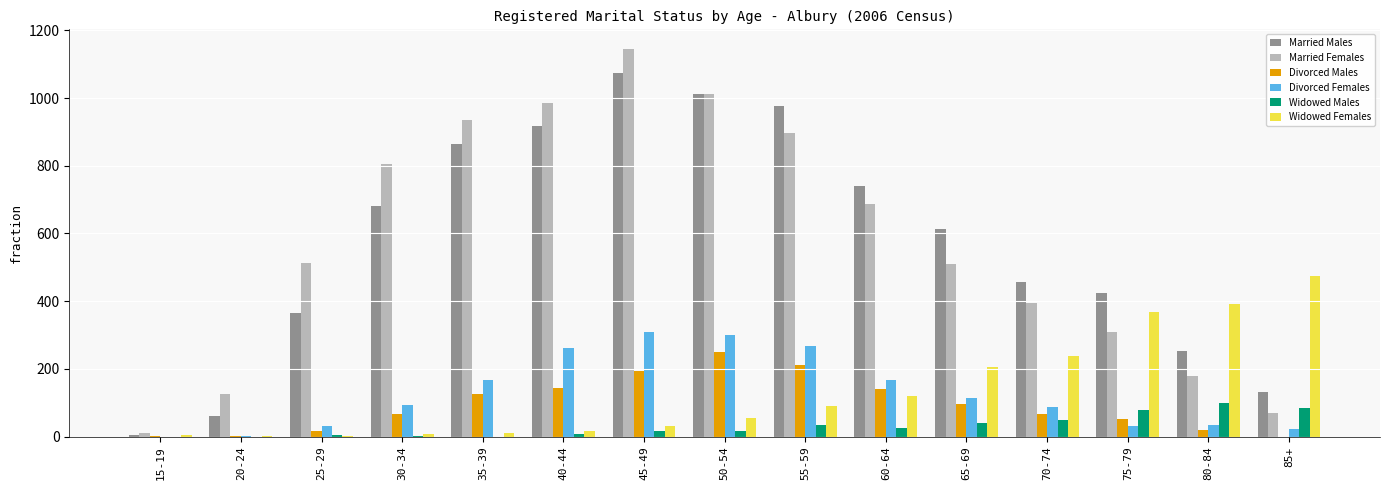

The value of Widowed Females at 55-59 is 90. True or false?

True